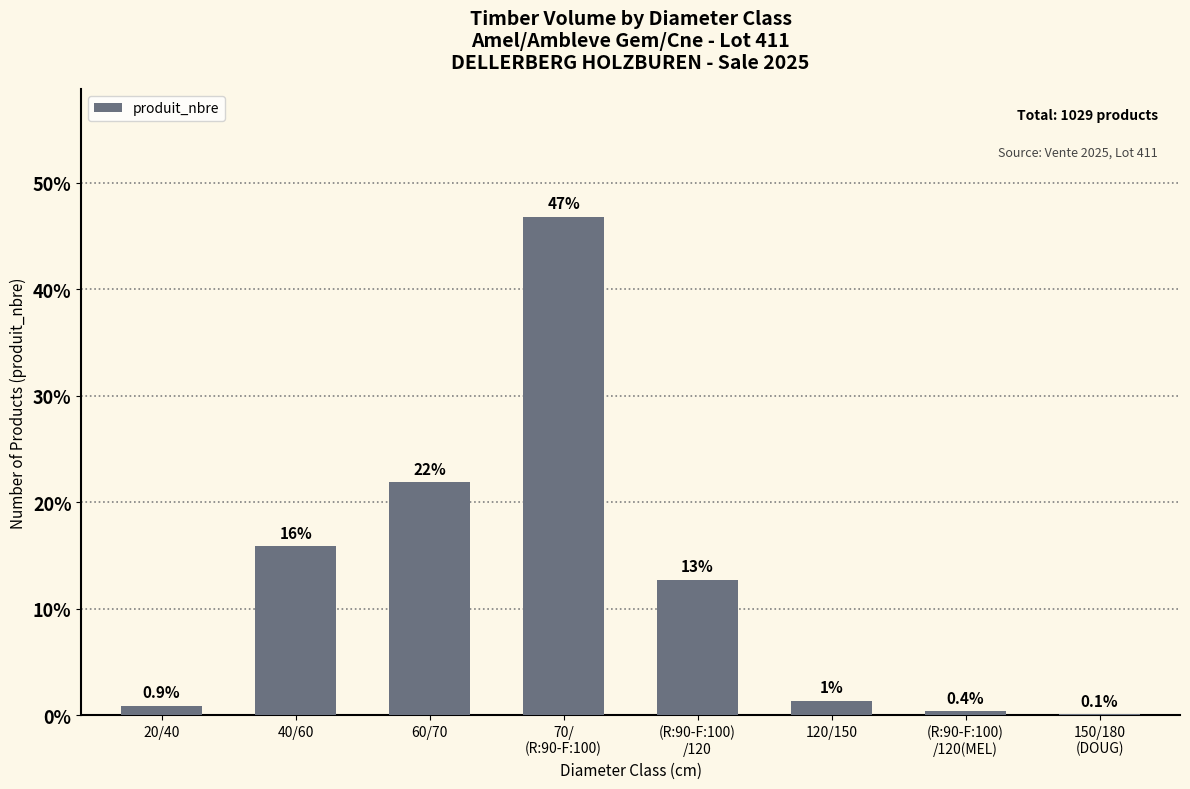

Which label corresponds to the largest value in the chart?

70/
(R:90-F:100)